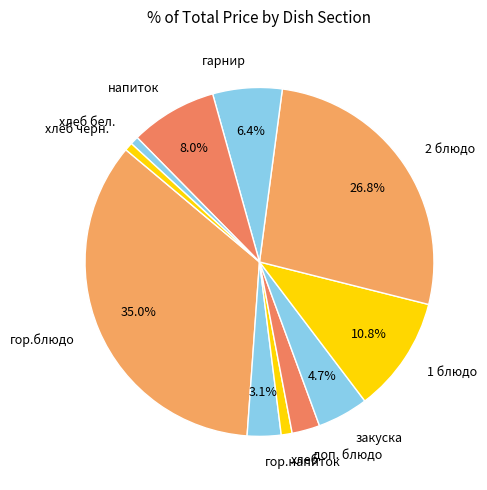

What percentage is the доп. блюдо slice, to the nearest percent?

3%